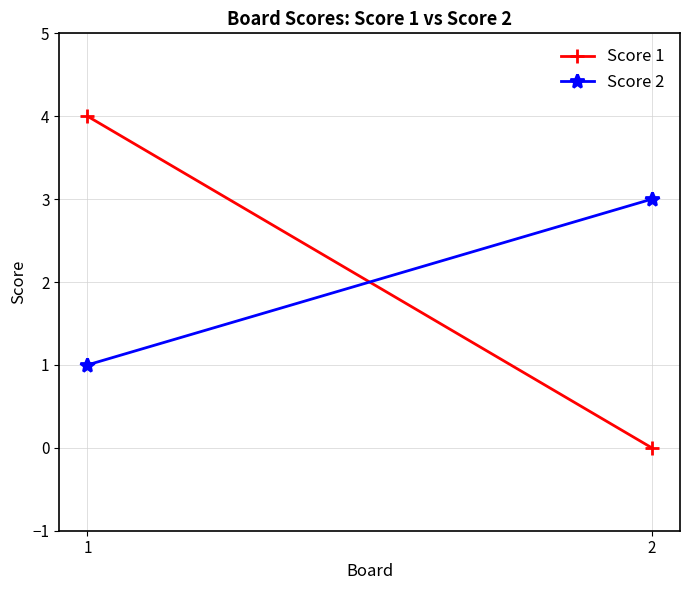

At which label does Score 2 reach its peak?

2